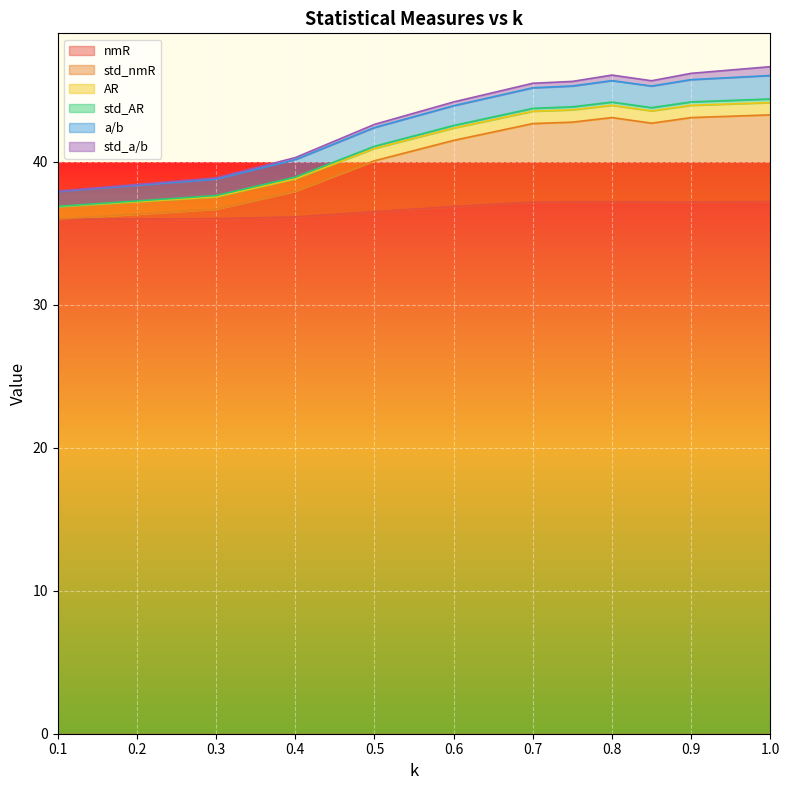

How many lines are shown in the chart?

6